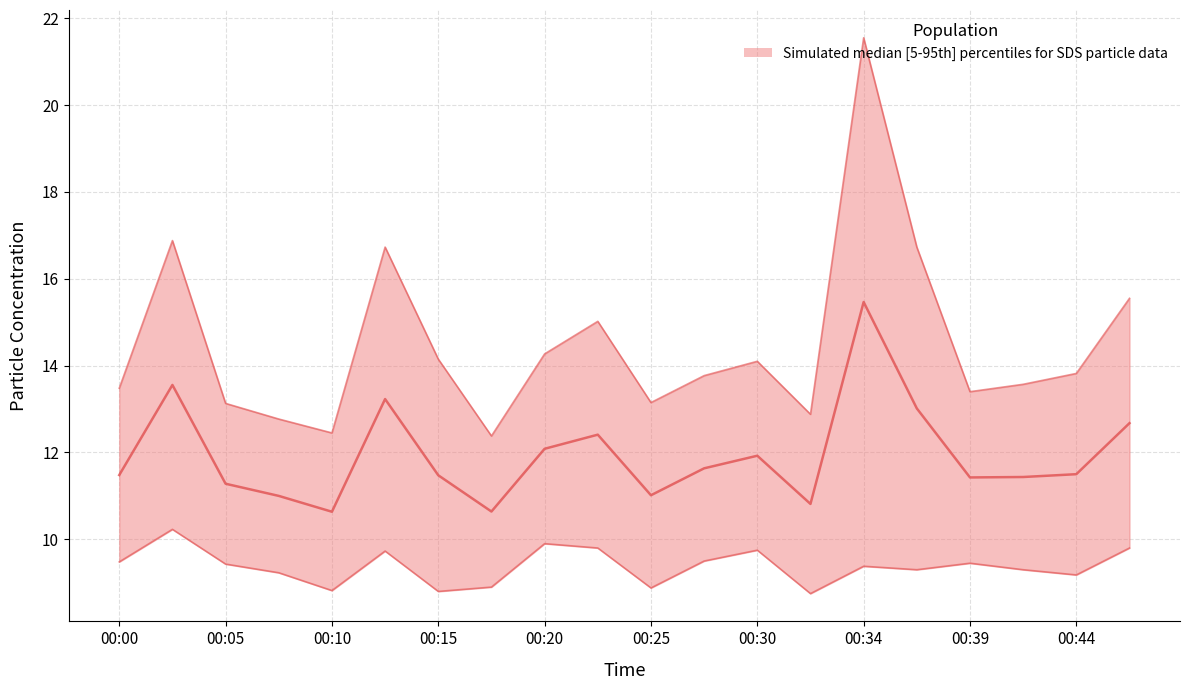

What is the value of the SDS_P2 point at the 2nd from the left?

10.2